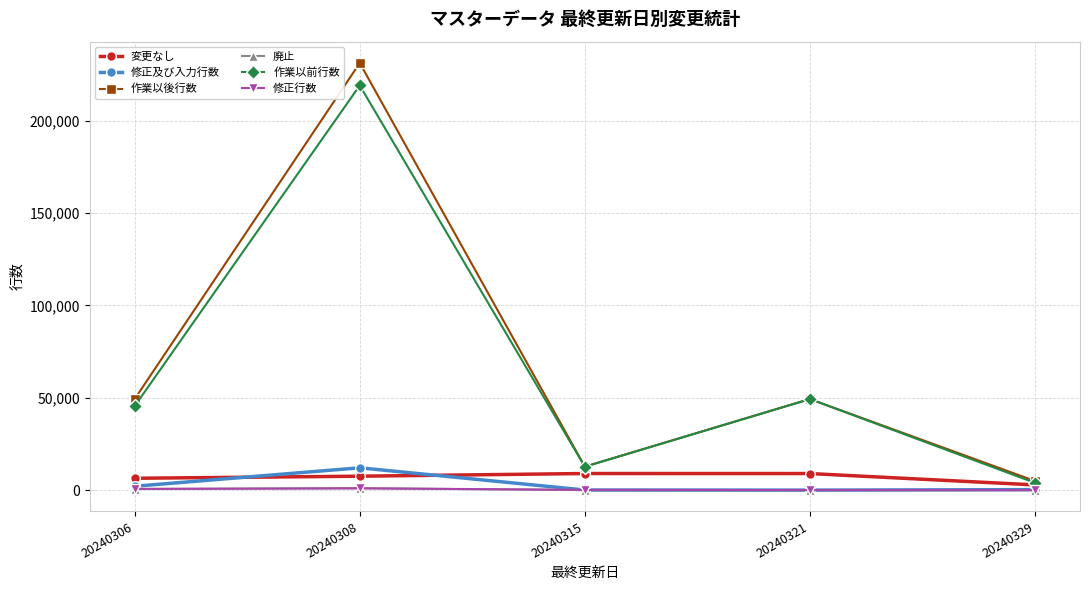

How many values in the 作業以後行数 series are below 49294?

2